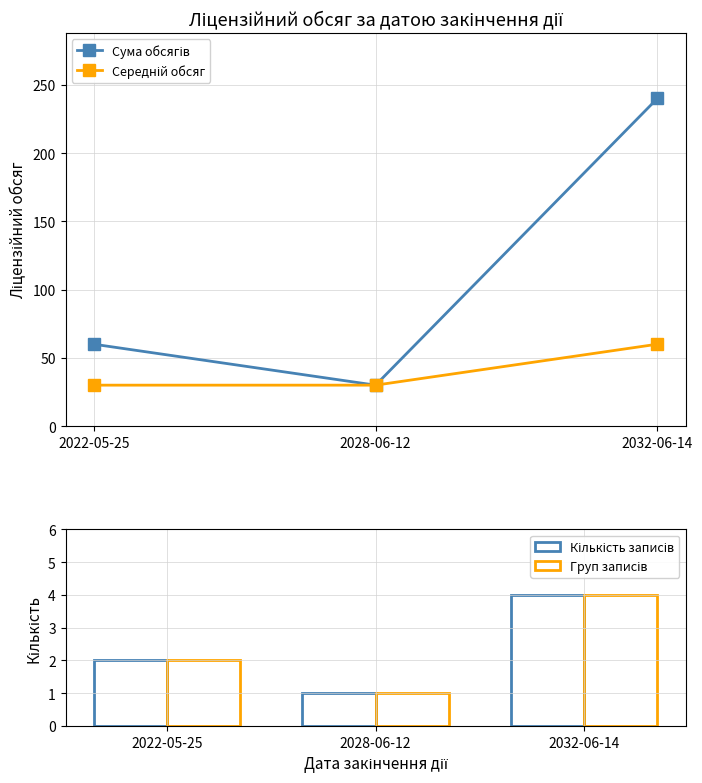

Count the number of categories in the chart.

3